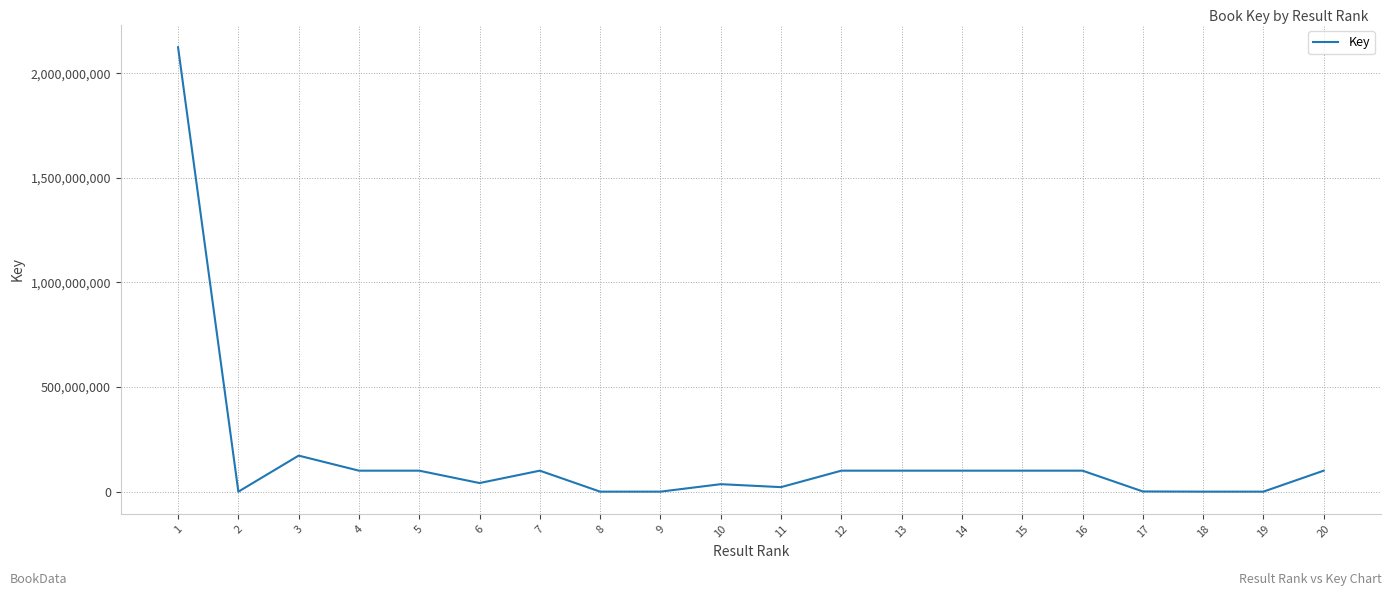

What is the average value?

165076174